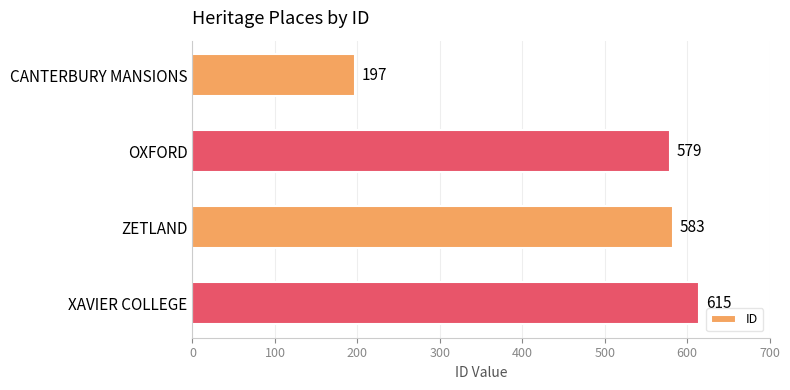

What is the change in value from CANTERBURY MANSIONS to ZETLAND?

+386